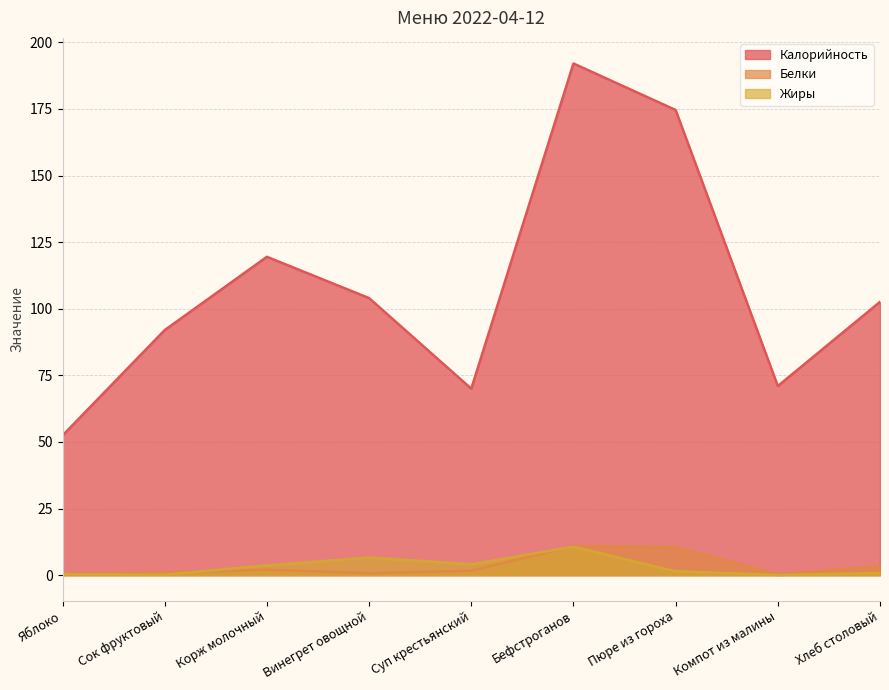

At which category does Белки reach its first local valley?

Винегрет овощной